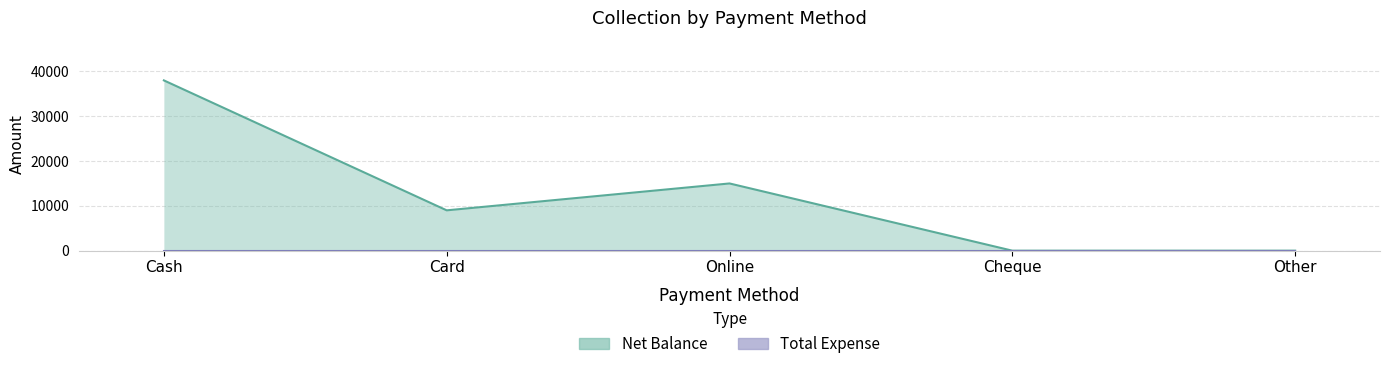

Reading right to left, extract all data points from this chart.

Other=0	Cheque=0	Online=15000	Card=9000	Cash=38000